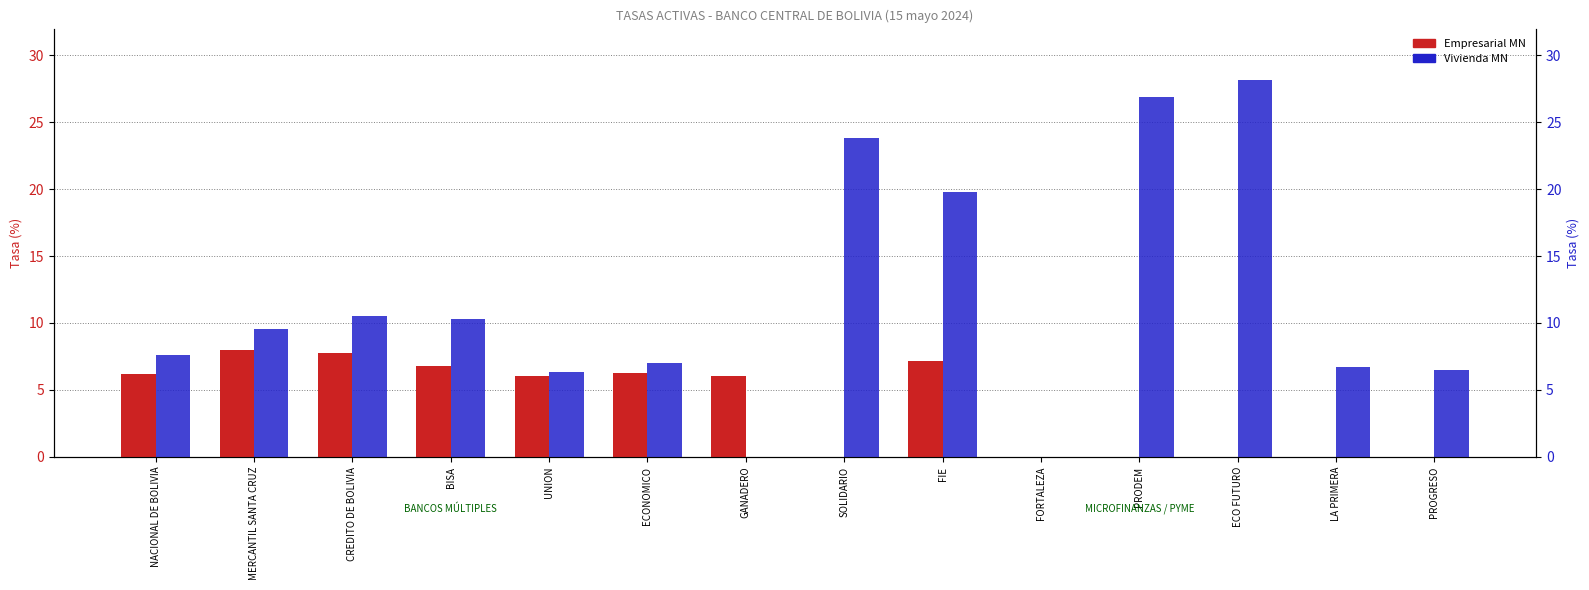

What is the label of the 1st bar from the right?

PROGRESO